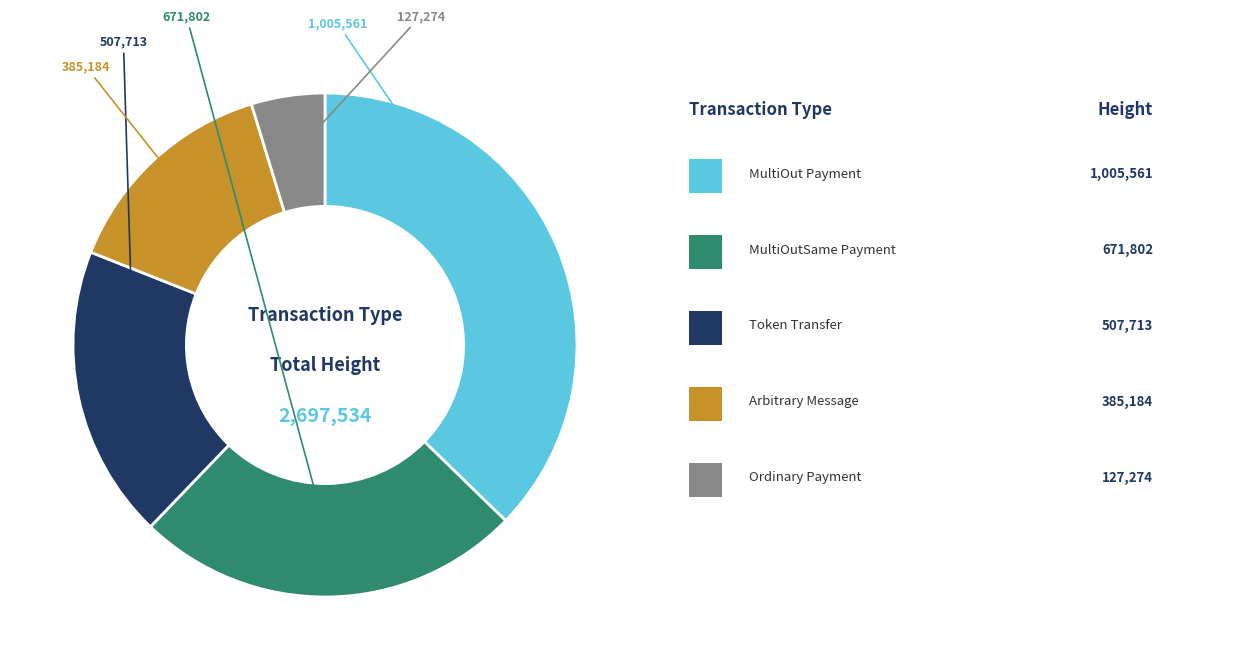

Does any single category account for the majority?

No